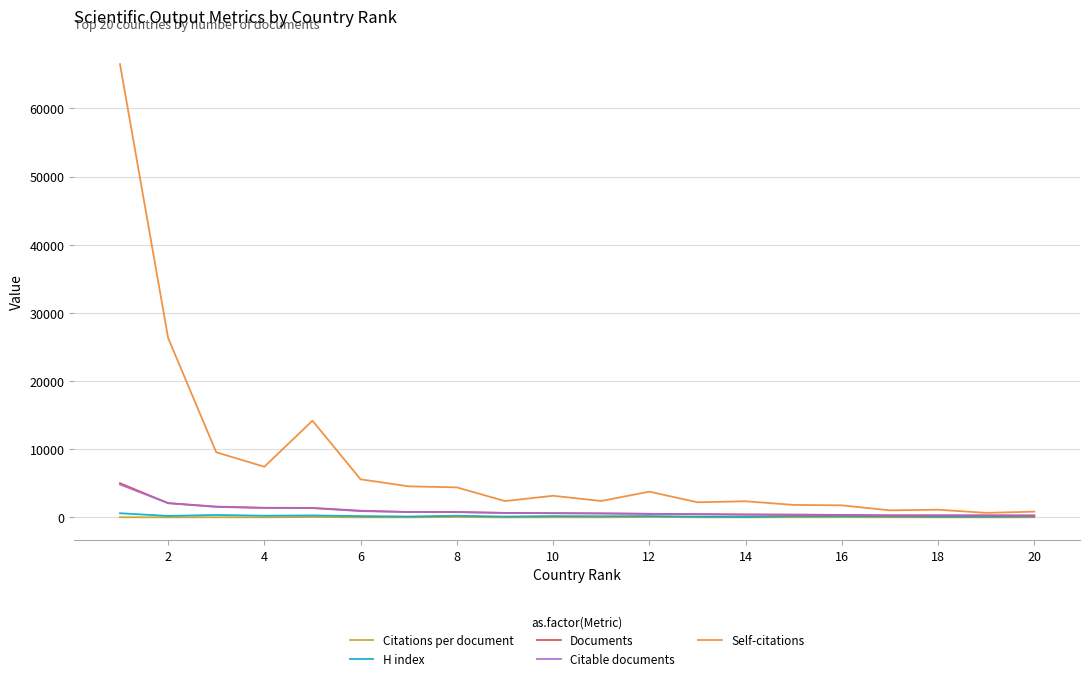

Which series has the largest range (max minus min)?

Self-citations